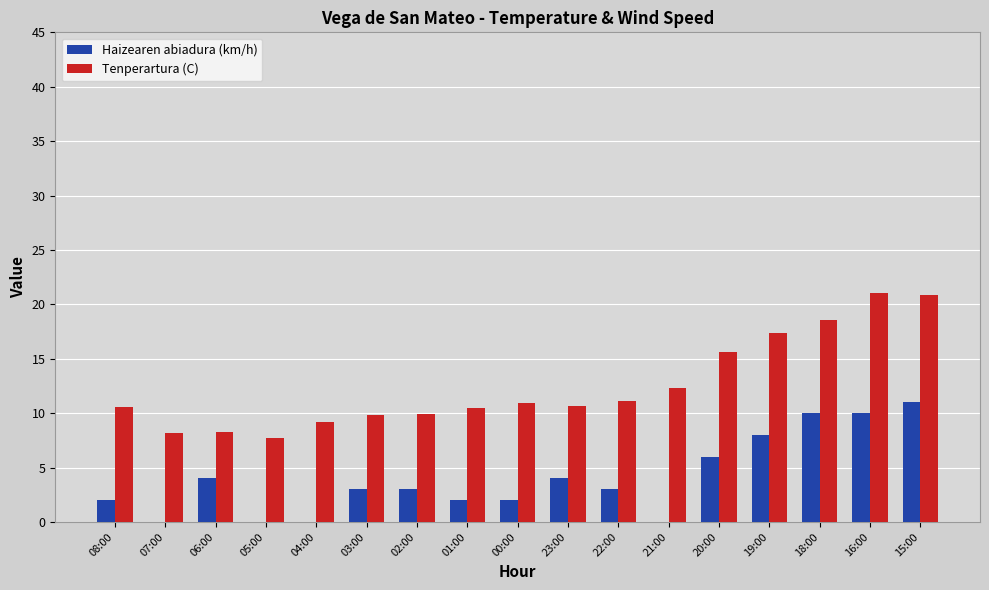

What is the sum of all Tenperartura (C) values?

212.7